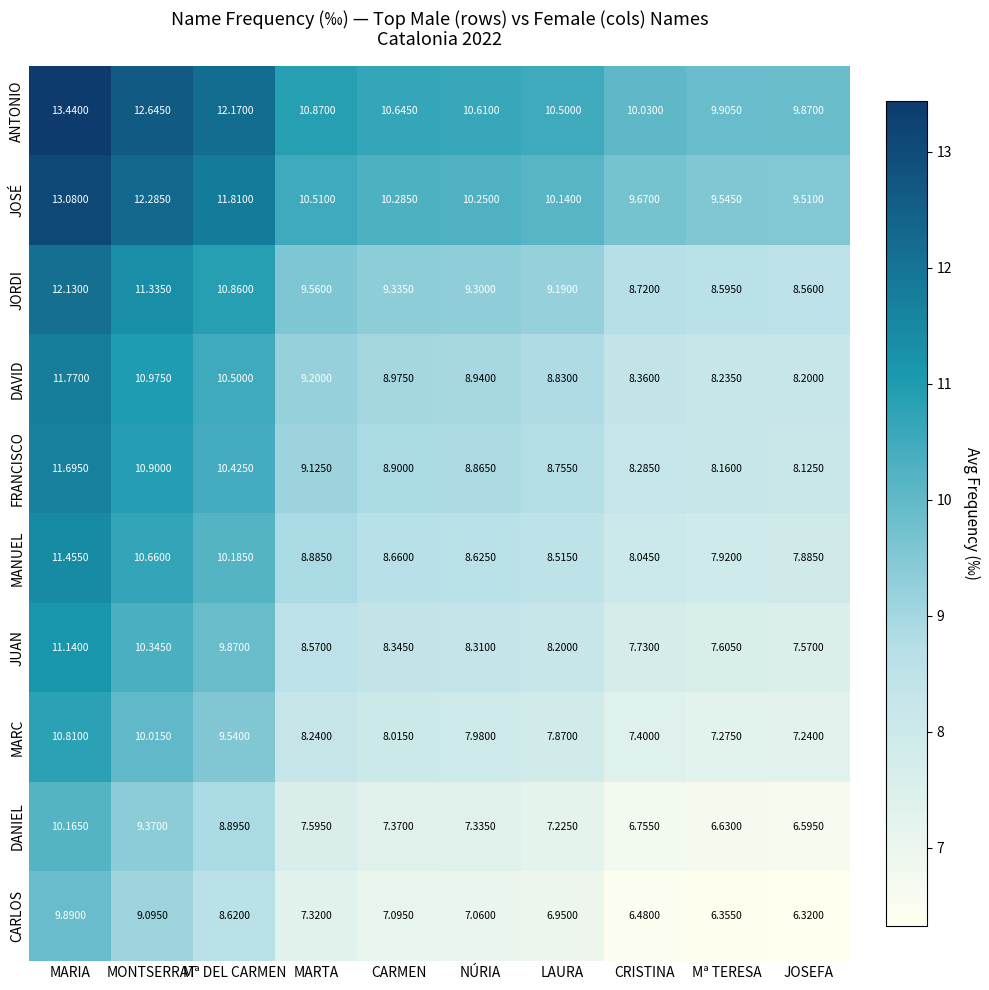

At which label does CARLOS reach its minimum?

JOSEFA